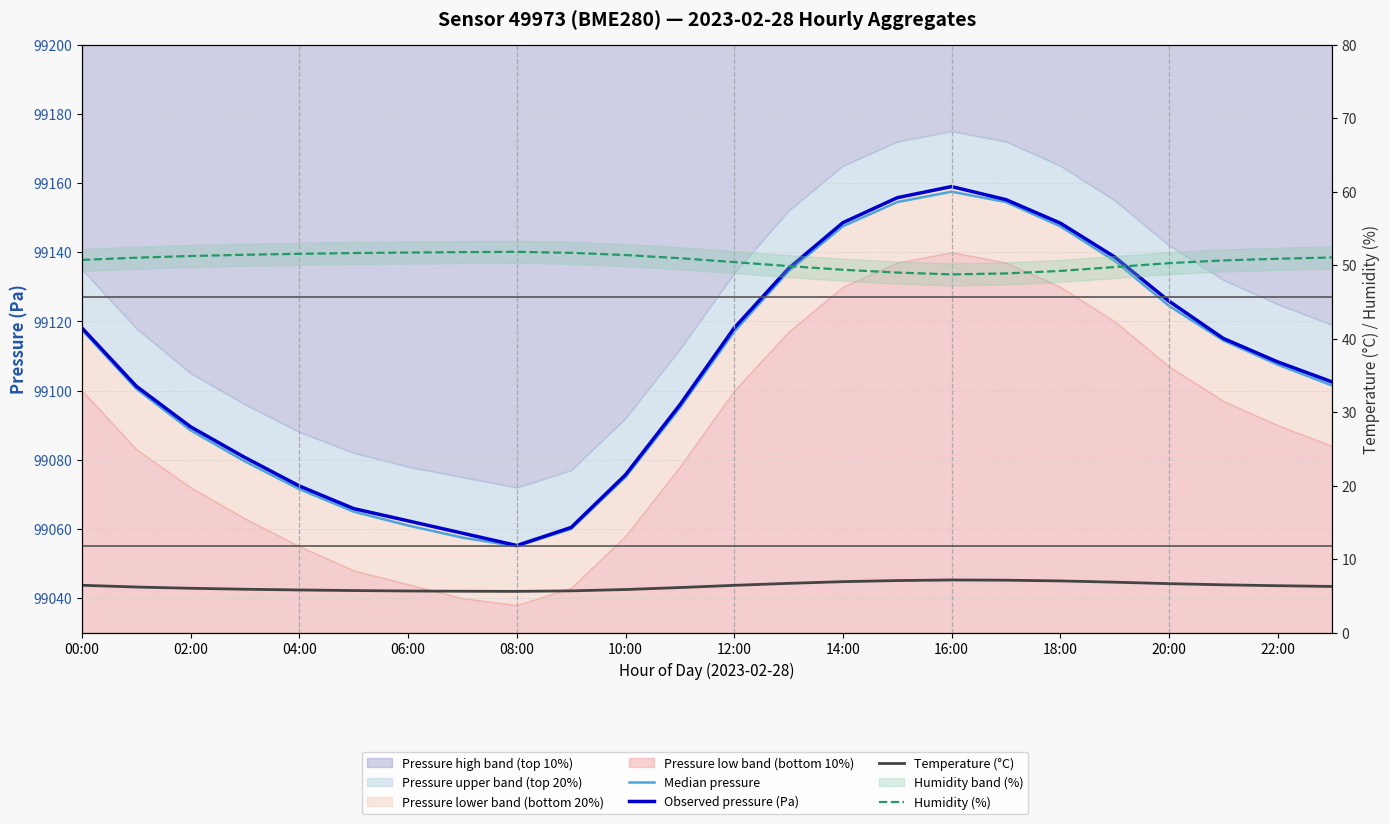

What is the sum of all Observed pressure (Pa) values?

2378546.8